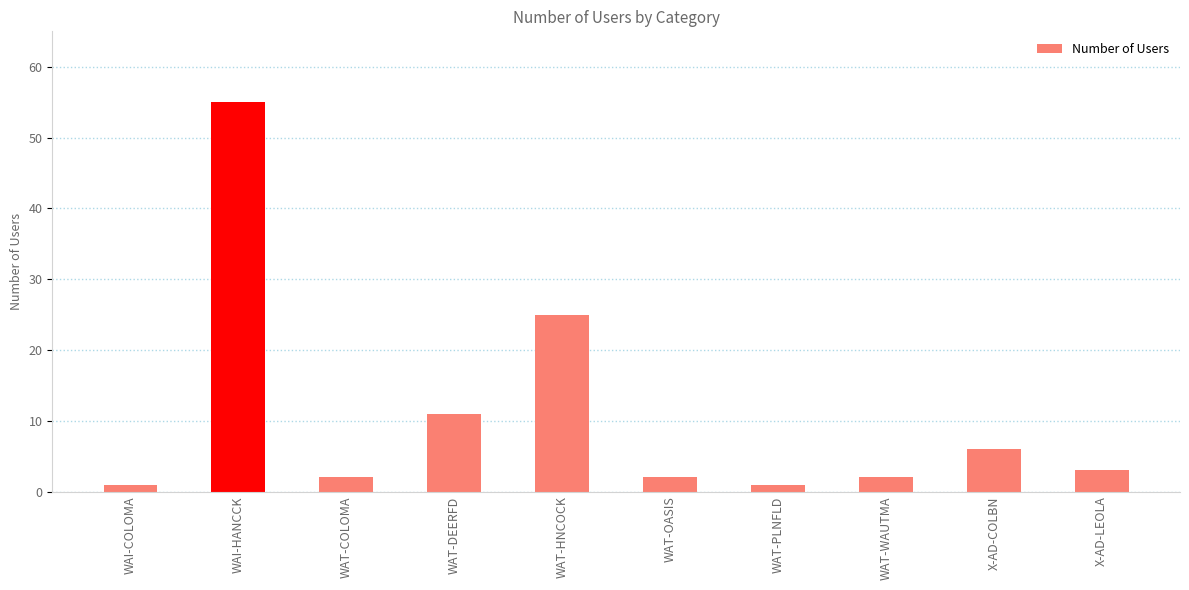

Reading left to right, what are all the values shown in this chart?

WAI-COLOMA=1	WAI-HANCCK=55	WAT-COLOMA=2	WAT-DEERFD=11	WAT-HNCOCK=25	WAT-OASIS=2	WAT-PLNFLD=1	WAT-WAUTMA=2	X-AD-COLBN=6	X-AD-LEOLA=3